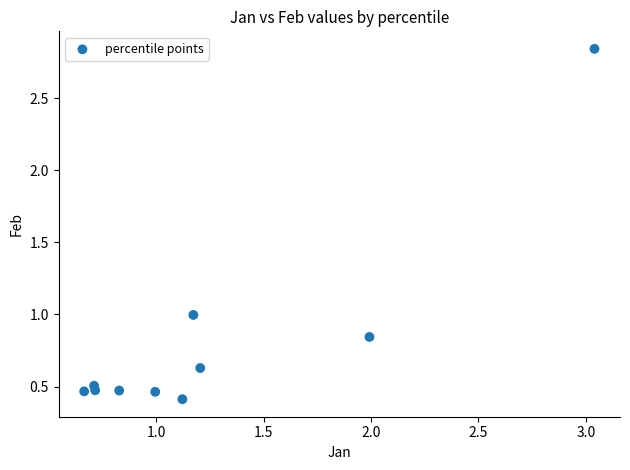

What is the range of X values (max minus min)?

2.4